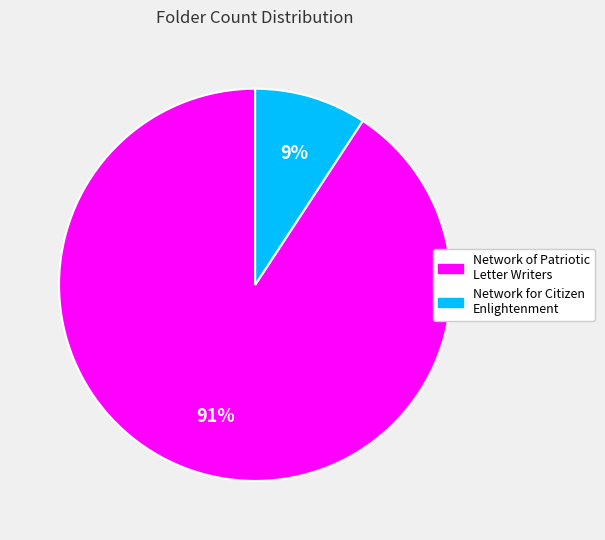

Which has a higher value, Network of Patriotic Letter Writers or Network for Citizen Enlightenment?

Network of Patriotic Letter Writers